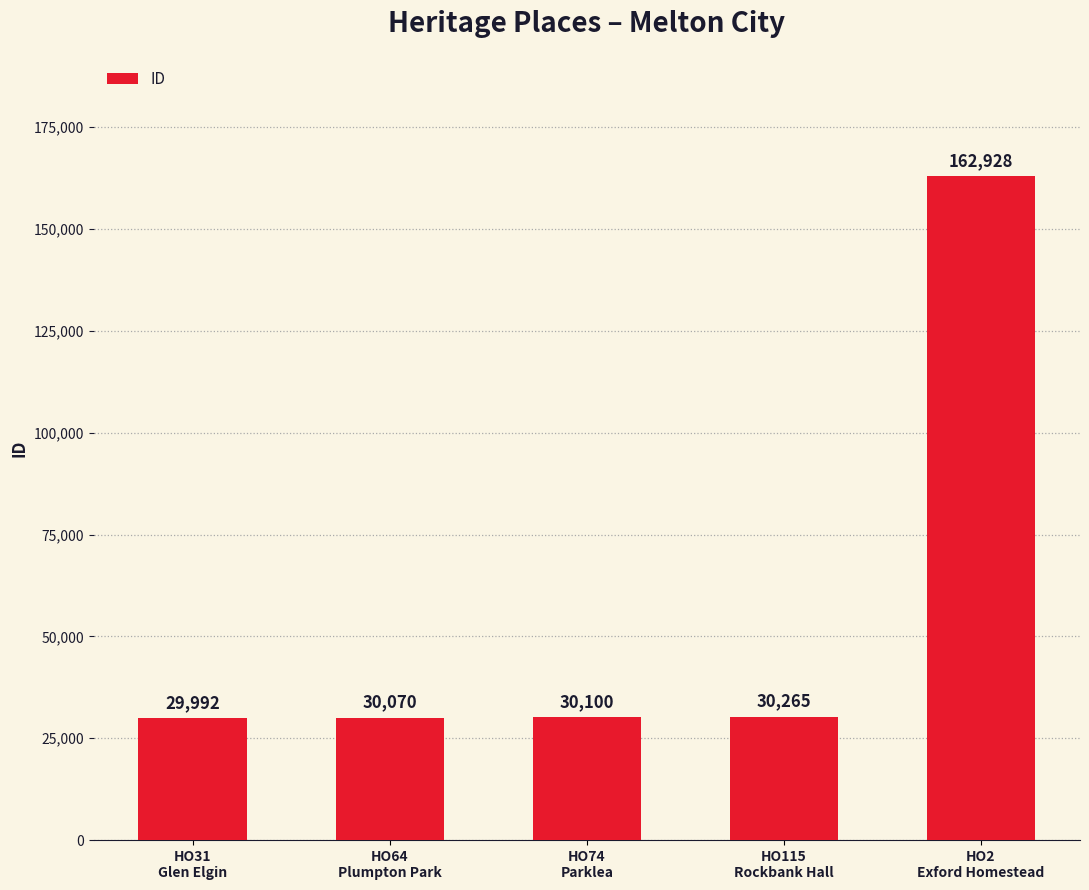

What is the sum of the values at HO31
Glen Elgin and HO115
Rockbank Hall?

60257